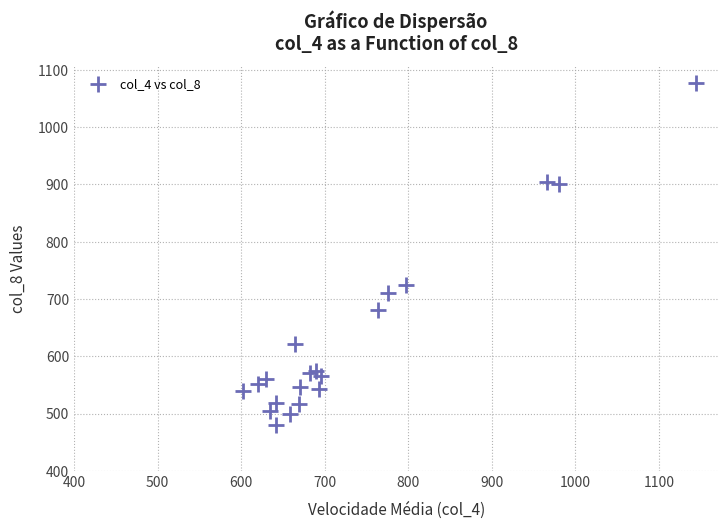

What Y value in the scatter plot is closest to 778?

725